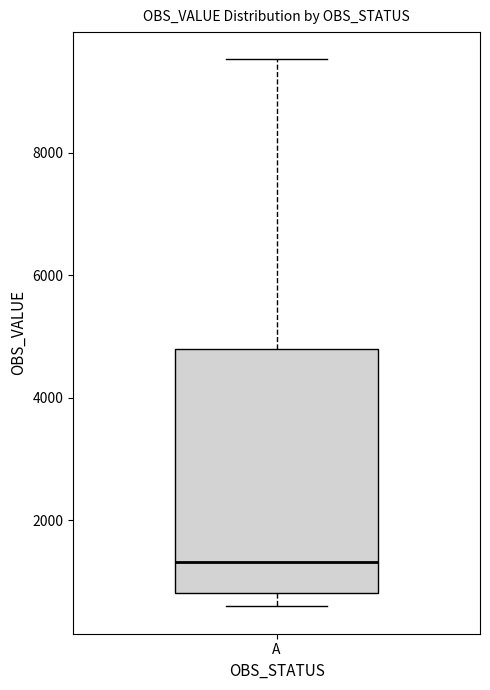

Read this box plot against the y-axis: the position of the median line, the range covered by the box, and the ends of both whiskers. The values are not printed on the chart, so give them approximately, as read against the axis.

median 1400, box 800 to 4800, whiskers 600 to 9600